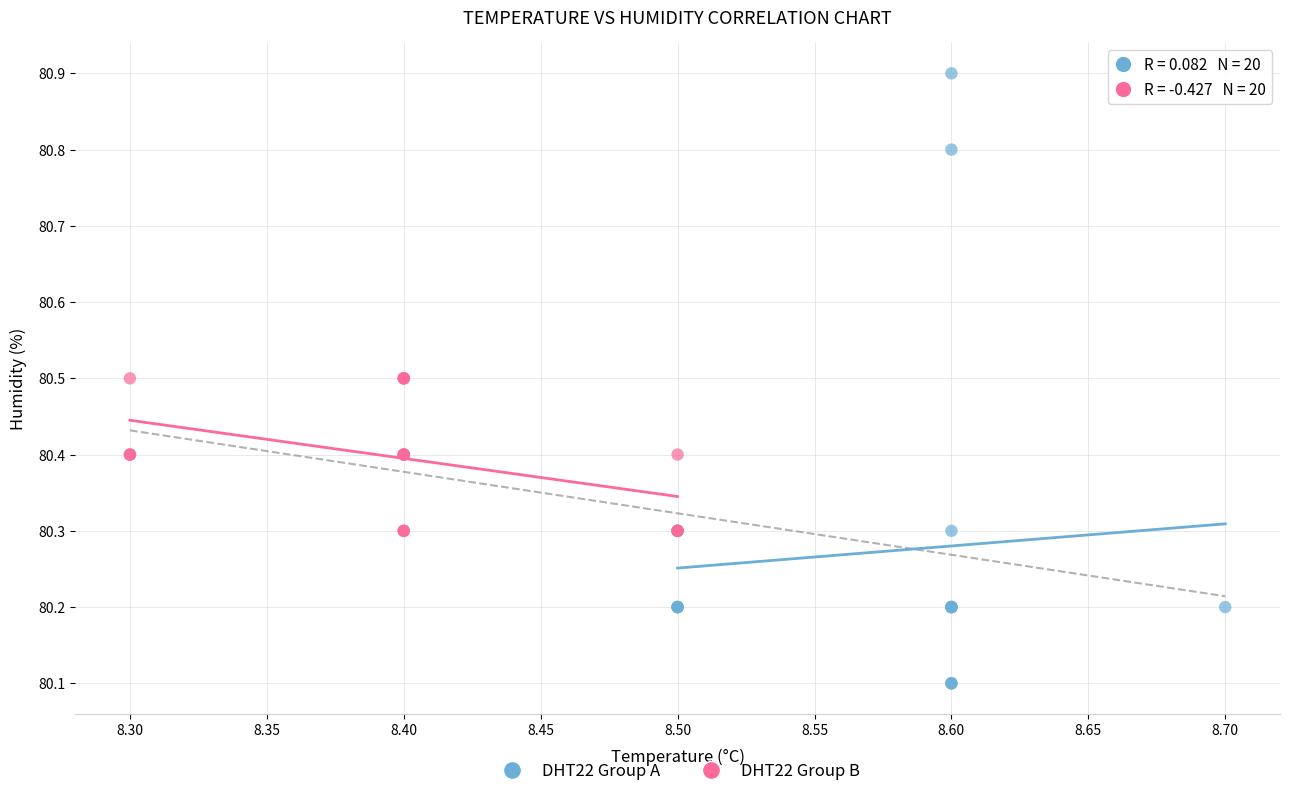

Which series contains the lowest Y value?

DHT22 Group A